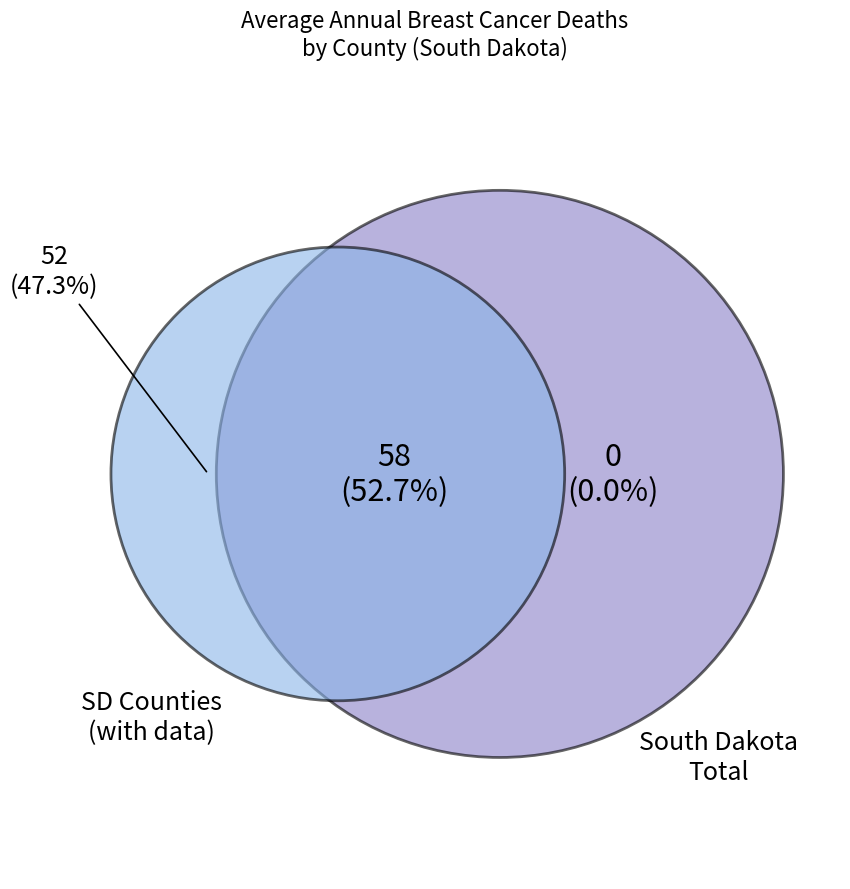

Combined, do Lincoln County and Minnehaha County account for over 50%?

No